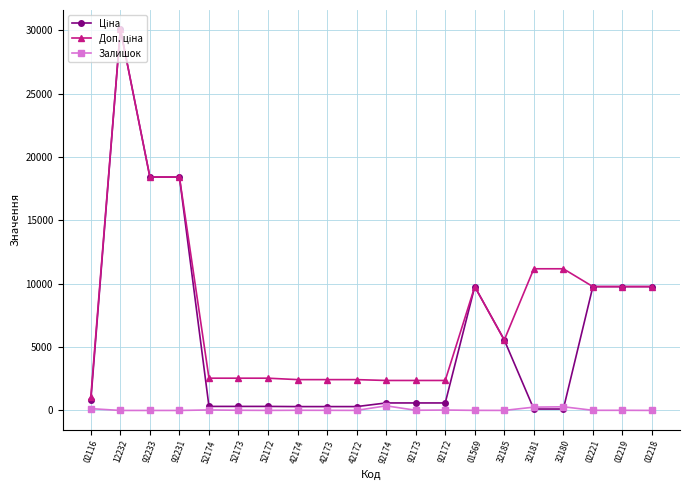

What is the maximum value shown in the chart?

30102.8